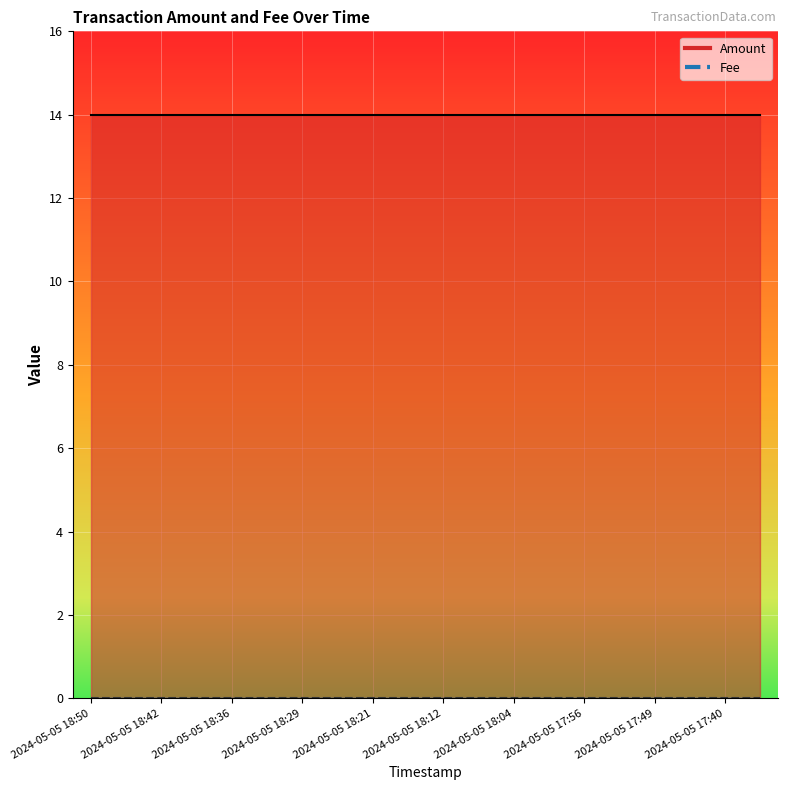

True or false: Amount and Fee cross at least once.

False